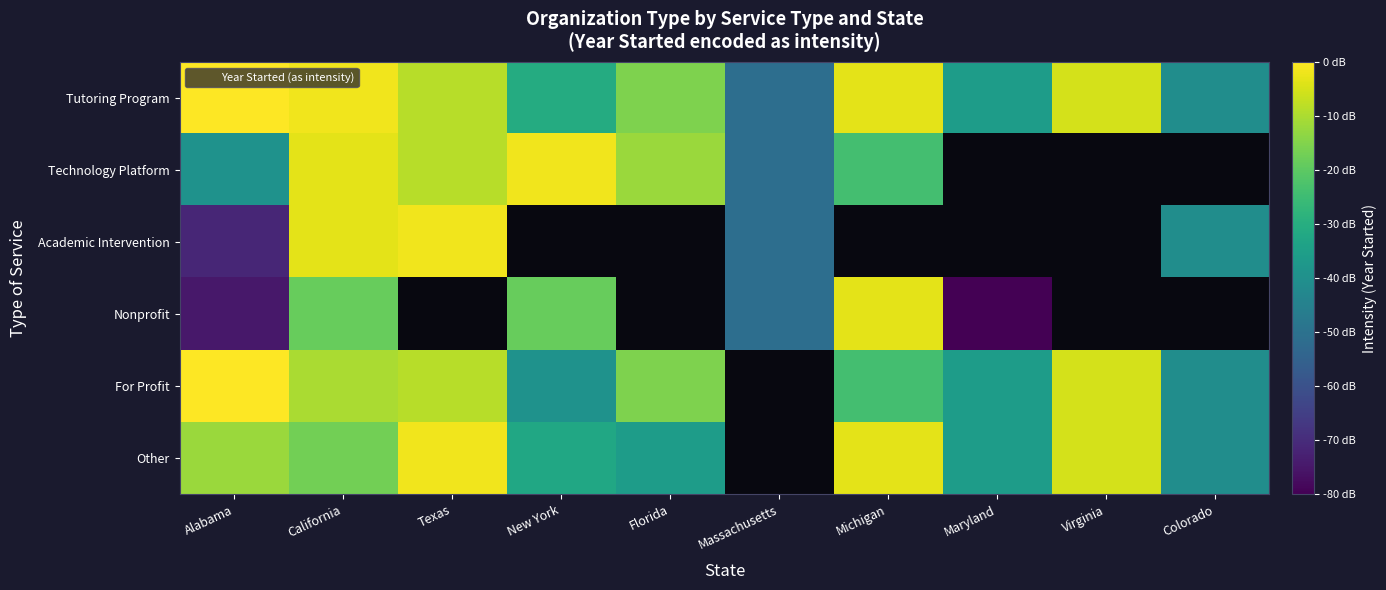

Which series has the largest total across all categories?

Tutoring Program